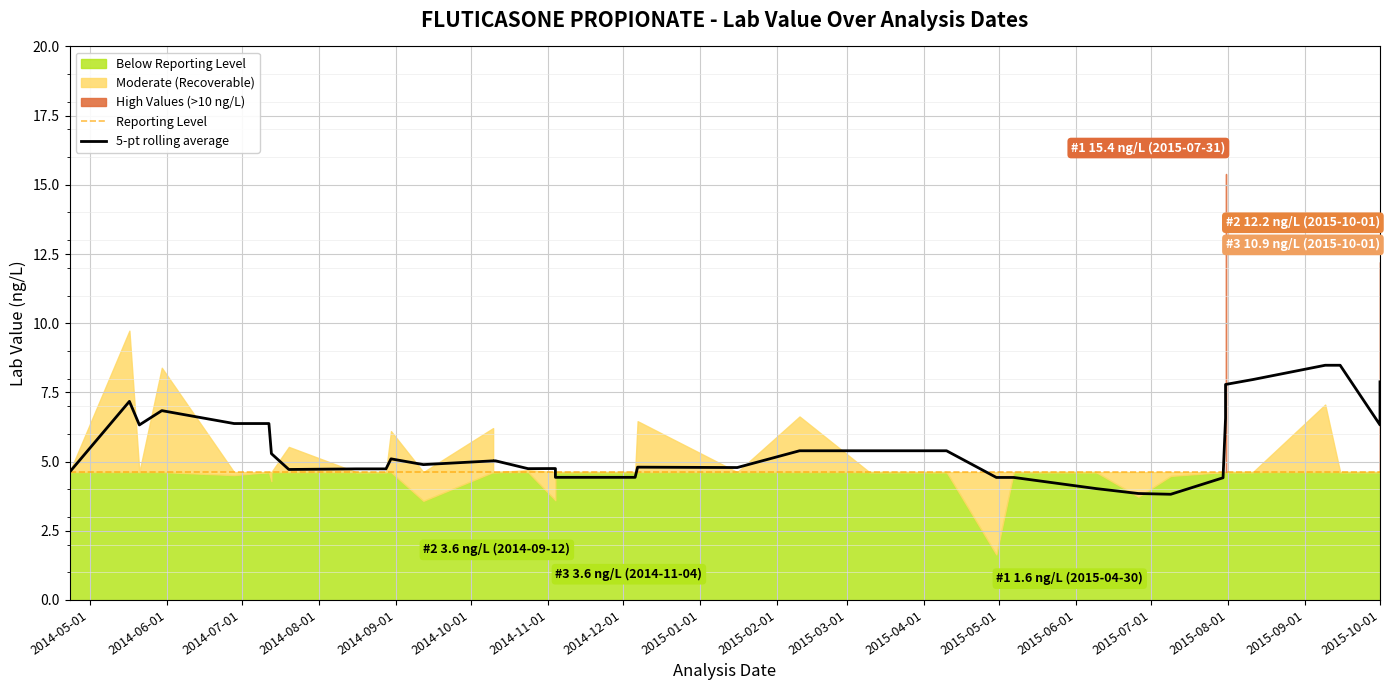

What is the maximum value for 5-pt rolling average?

8.5